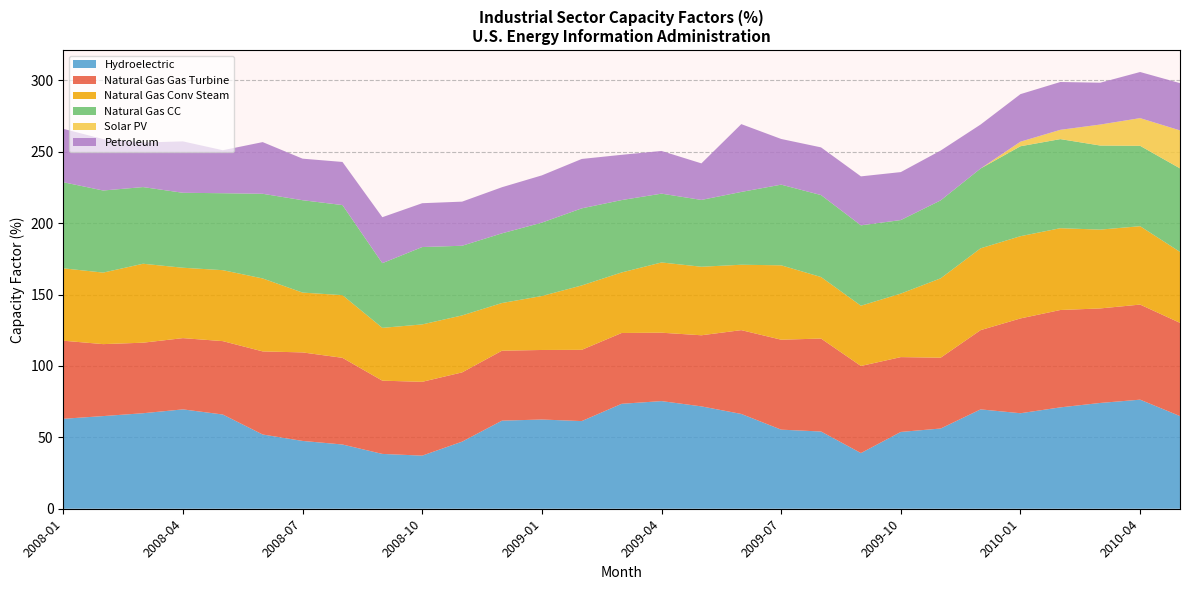

Reading left to right, extract all data points from this chart.

Hydroelectric: 2008-01=63.0	2008-02=64.9	2008-03=66.9	2008-04=69.6	2008-05=66.0	2008-06=52.0	2008-07=47.5	2008-08=45.0	2008-09=38.4	2008-10=37.2	2008-11=47.0	2008-12=61.7	2009-01=62.5	2009-02=61.4	2009-03=73.5	2009-04=75.4	2009-05=71.7	2009-06=66.4	2009-07=55.4	2009-08=54.1	2009-09=39.0	2009-10=53.8	2009-11=56.2	2009-12=69.6	2010-01=66.9	2010-02=71.0	2010-03=74.1	2010-04=76.4	2010-05=64.9
Natural Gas Gas Turbine: 2008-01=54.7	2008-02=50.4	2008-03=49.4	2008-04=49.9	2008-05=51.4	2008-06=58.2	2008-07=62.0	2008-08=60.7	2008-09=51.3	2008-10=51.7	2008-11=48.5	2008-12=49.0	2009-01=48.7	2009-02=49.9	2009-03=49.6	2009-04=47.9	2009-05=49.8	2009-06=58.7	2009-07=63.0	2009-08=65.1	2009-09=61.0	2009-10=52.4	2009-11=49.6	2009-12=55.5	2010-01=66.4	2010-02=68.2	2010-03=66.2	2010-04=66.6	2010-05=65.3
Natural Gas Conv Steam: 2008-01=50.7	2008-02=50.1	2008-03=55.3	2008-04=49.3	2008-05=49.7	2008-06=51.1	2008-07=41.9	2008-08=43.9	2008-09=37.0	2008-10=40.2	2008-11=39.9	2008-12=33.4	2009-01=37.8	2009-02=45.1	2009-03=42.4	2009-04=49.2	2009-05=48.0	2009-06=45.8	2009-07=52.1	2009-08=43.1	2009-09=42.2	2009-10=44.5	2009-11=55.6	2009-12=57.3	2010-01=57.6	2010-02=57.3	2010-03=55.2	2010-04=54.9	2010-05=49.7
Natural Gas CC: 2008-01=60.3	2008-02=57.5	2008-03=53.7	2008-04=52.5	2008-05=53.9	2008-06=59.3	2008-07=64.7	2008-08=63.1	2008-09=45.3	2008-10=54.2	2008-11=48.8	2008-12=48.8	2009-01=51.4	2009-02=54.0	2009-03=50.7	2009-04=48.2	2009-05=46.8	2009-06=51.0	2009-07=56.5	2009-08=57.4	2009-09=56.3	2009-10=51.5	2009-11=54.6	2009-12=55.9	2010-01=63.0	2010-02=62.4	2010-03=58.9	2010-04=56.3	2010-05=58.5
Solar PV: 2008-01=0.0	2008-02=0.0	2008-03=0.0	2008-04=0.0	2008-05=0.0	2008-06=0.0	2008-07=0.0	2008-08=0.0	2008-09=0.0	2008-10=0.0	2008-11=0.0	2008-12=0.0	2009-01=0.0	2009-02=0.0	2009-03=0.0	2009-04=0.0	2009-05=0.0	2009-06=0.0	2009-07=0.0	2009-08=0.0	2009-09=0.0	2009-10=0.0	2009-11=0.0	2009-12=0.0	2010-01=3.2	2010-02=6.5	2010-03=14.7	2010-04=19.4	2010-05=26.6
Petroleum: 2008-01=37.4	2008-02=36.0	2008-03=31.2	2008-04=36.0	2008-05=30.1	2008-06=36.2	2008-07=29.1	2008-08=30.2	2008-09=32.2	2008-10=30.7	2008-11=30.9	2008-12=32.3	2009-01=33.1	2009-02=34.6	2009-03=31.7	2009-04=29.9	2009-05=25.6	2009-06=47.5	2009-07=32.0	2009-08=33.4	2009-09=34.3	2009-10=33.6	2009-11=34.9	2009-12=30.8	2010-01=33.3	2010-02=33.5	2010-03=29.3	2010-04=32.3	2010-05=33.1